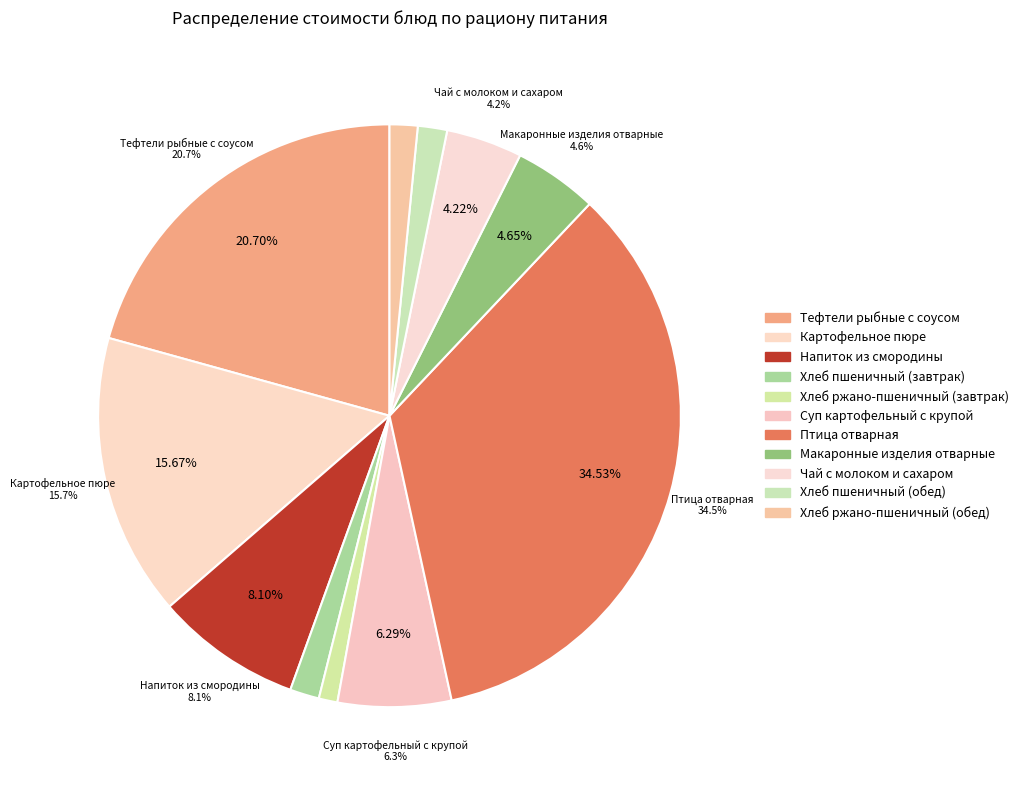

Which has a higher value, Птица отварная or Тефтели рыбные с соусом?

Птица отварная